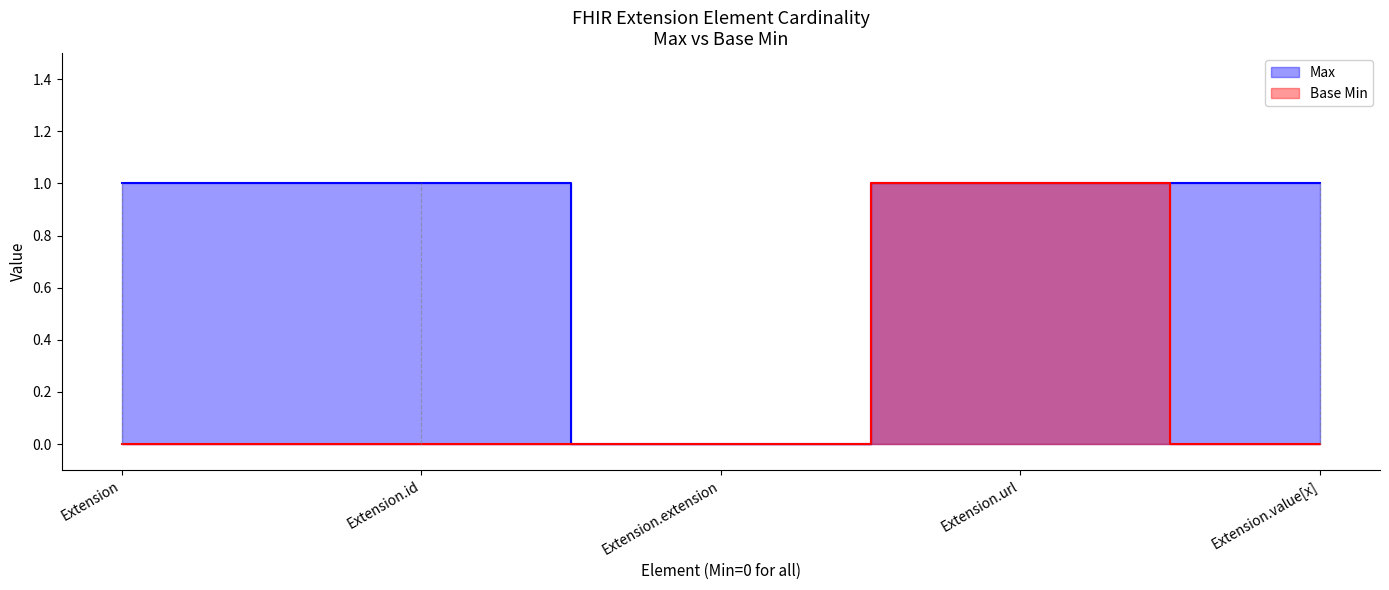

What is the value of the Max point at the 1st from the left?

1